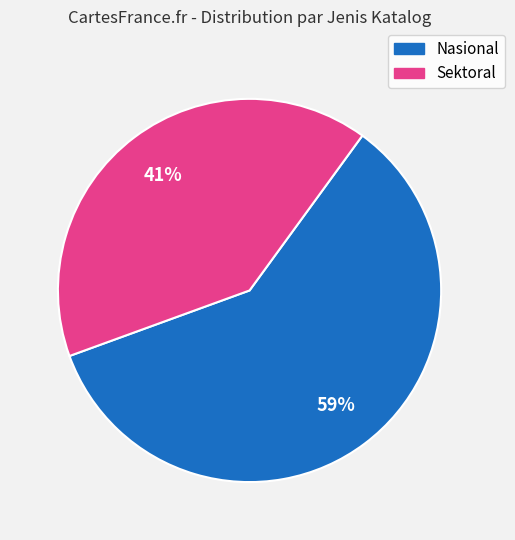

To the nearest percent, what is the average slice percentage?

50%